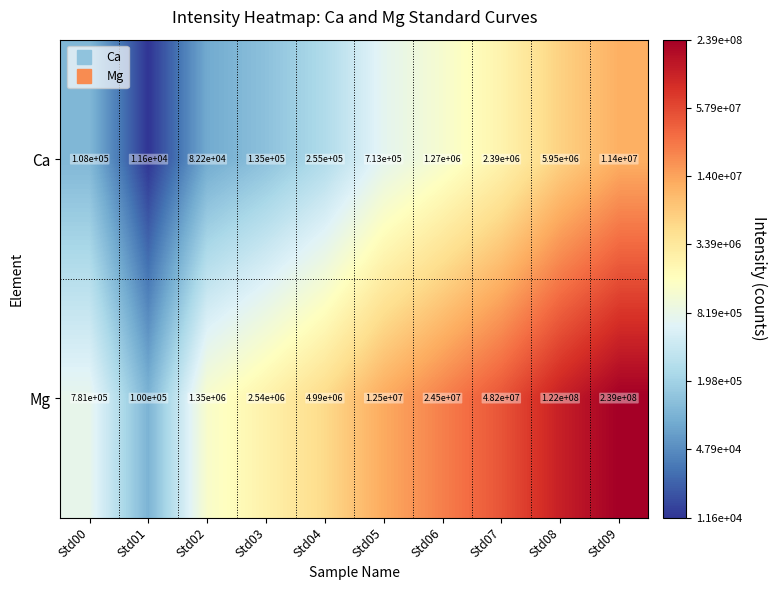

At which label is Ca closest to 5705800?

Std08